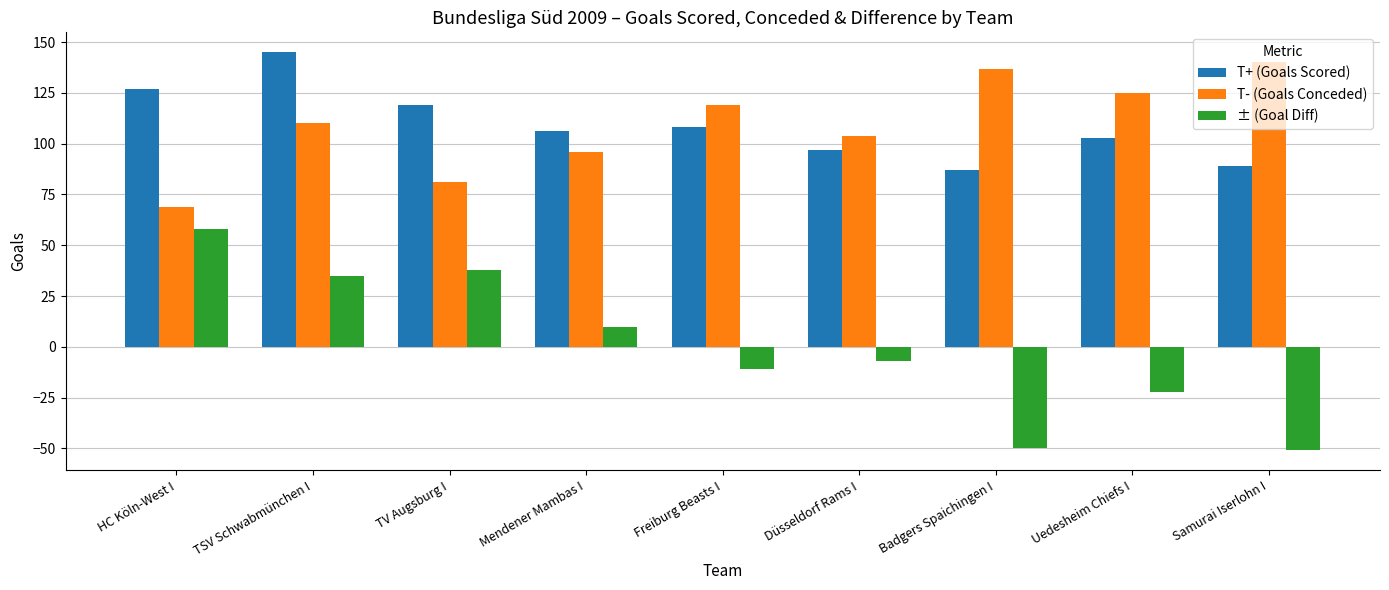

The T+ (Goals Scored) series shows 57 at Düsseldorf Rams I. True or false?

False